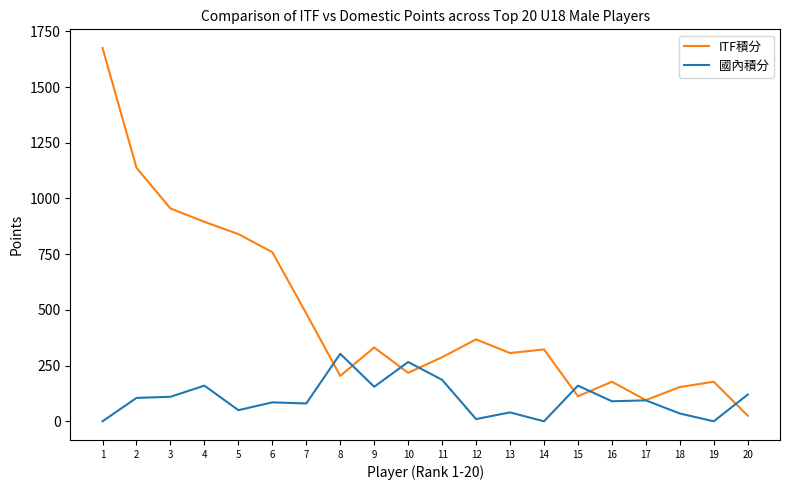

The value of ITF積分 at 19 is 304.6. True or false?

False